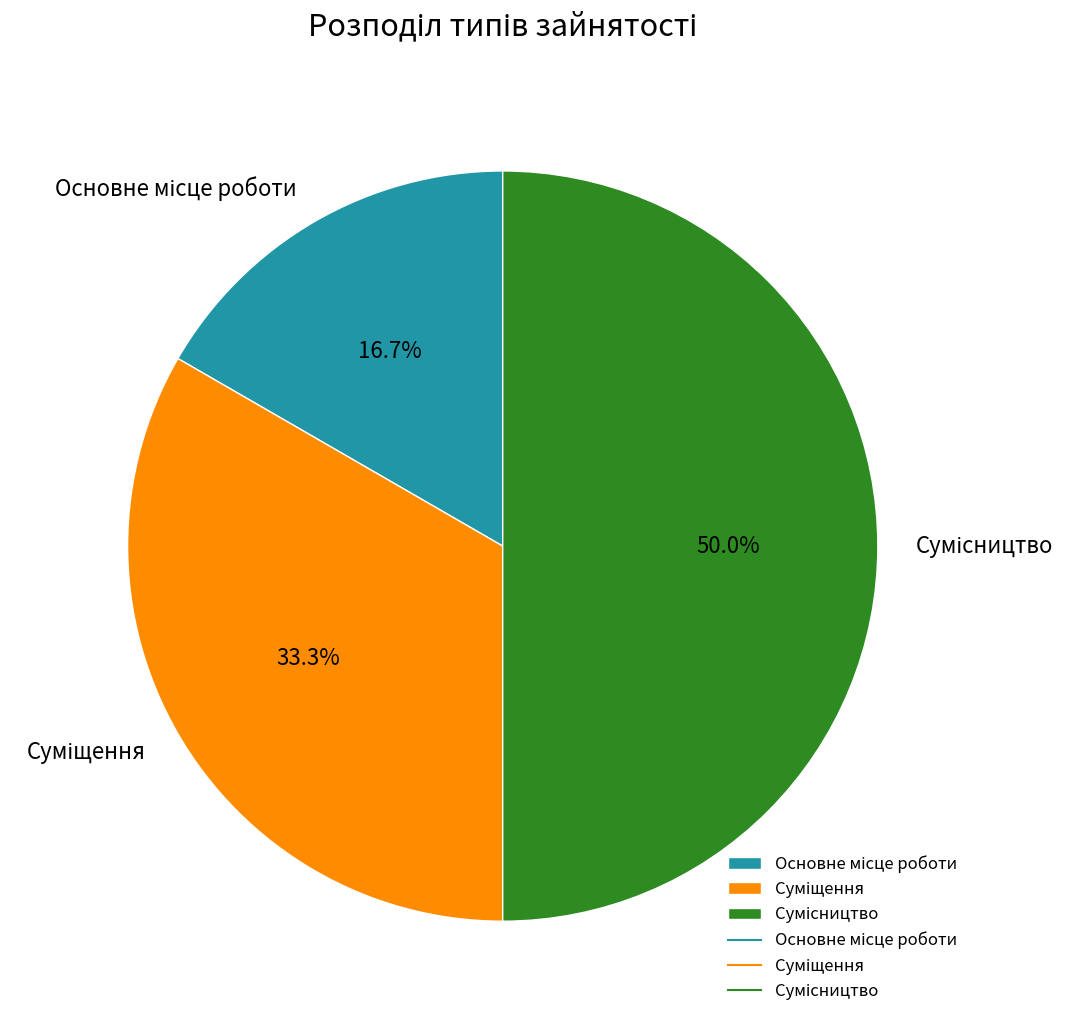

How many slices are in this pie chart?

3